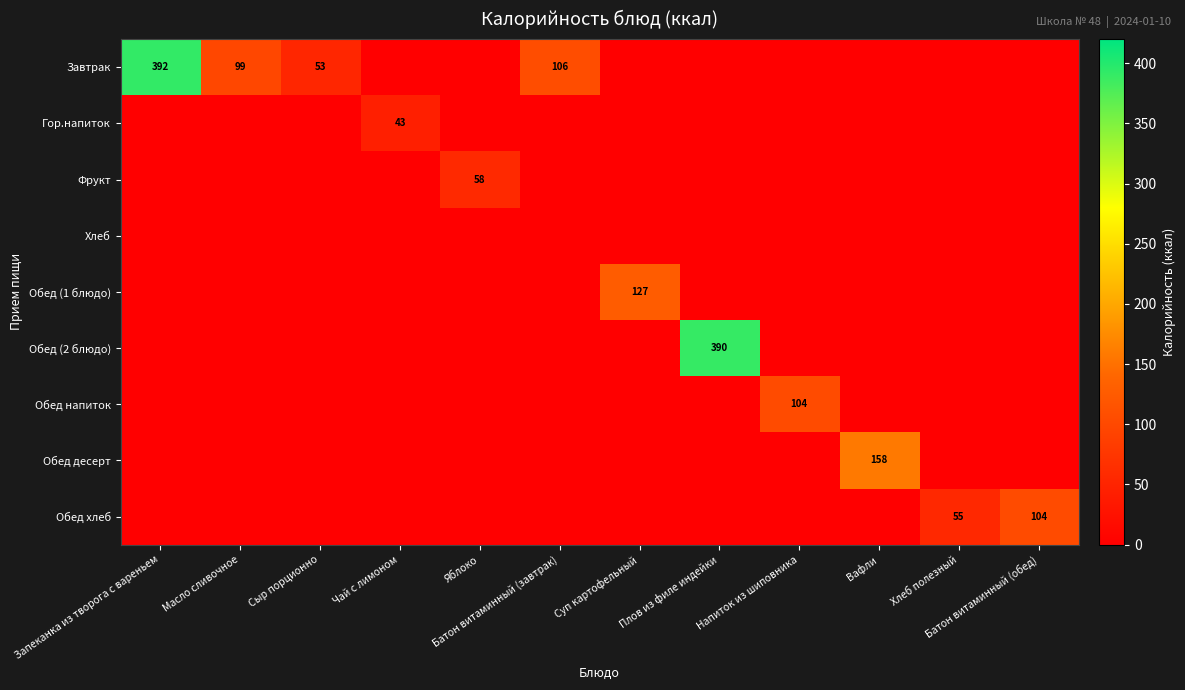

Is the value of Гор.напиток at Батон витаминный (обед) greater than the value of Хлеб at Яблоко?

No